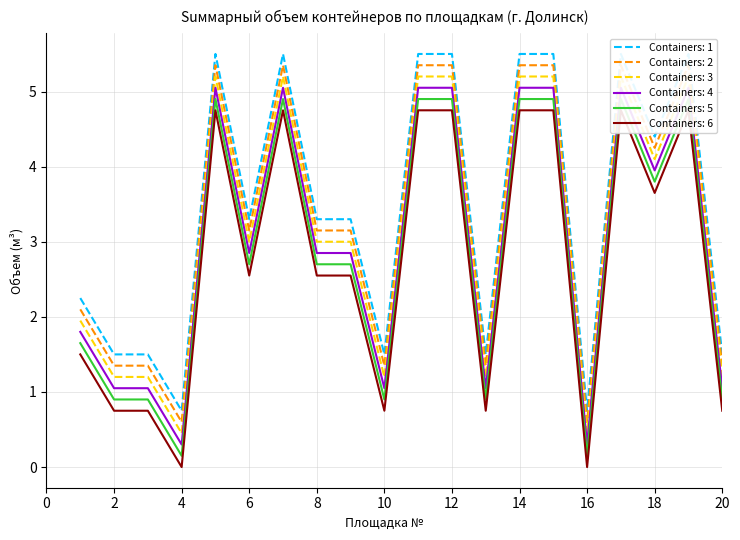

At which label is Containers: 4 closest to 2?

1